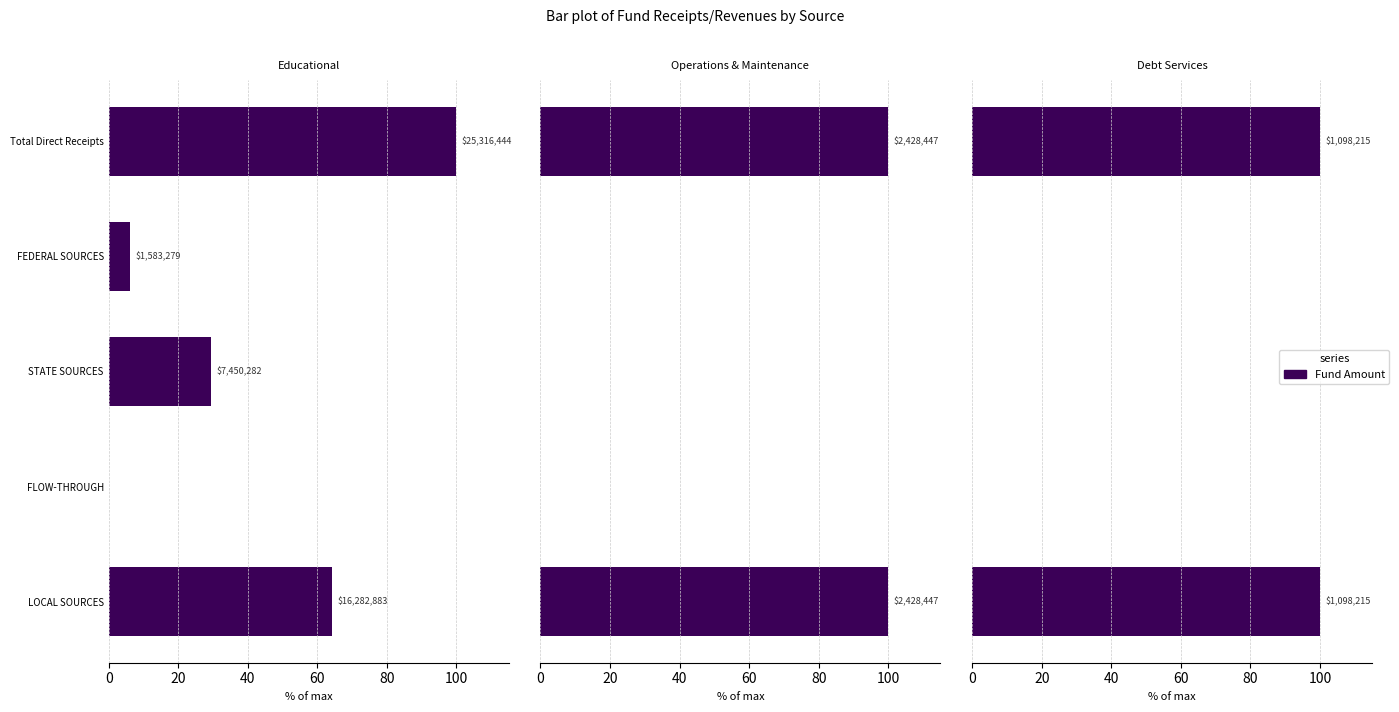

How many categories are shown in the chart?

5